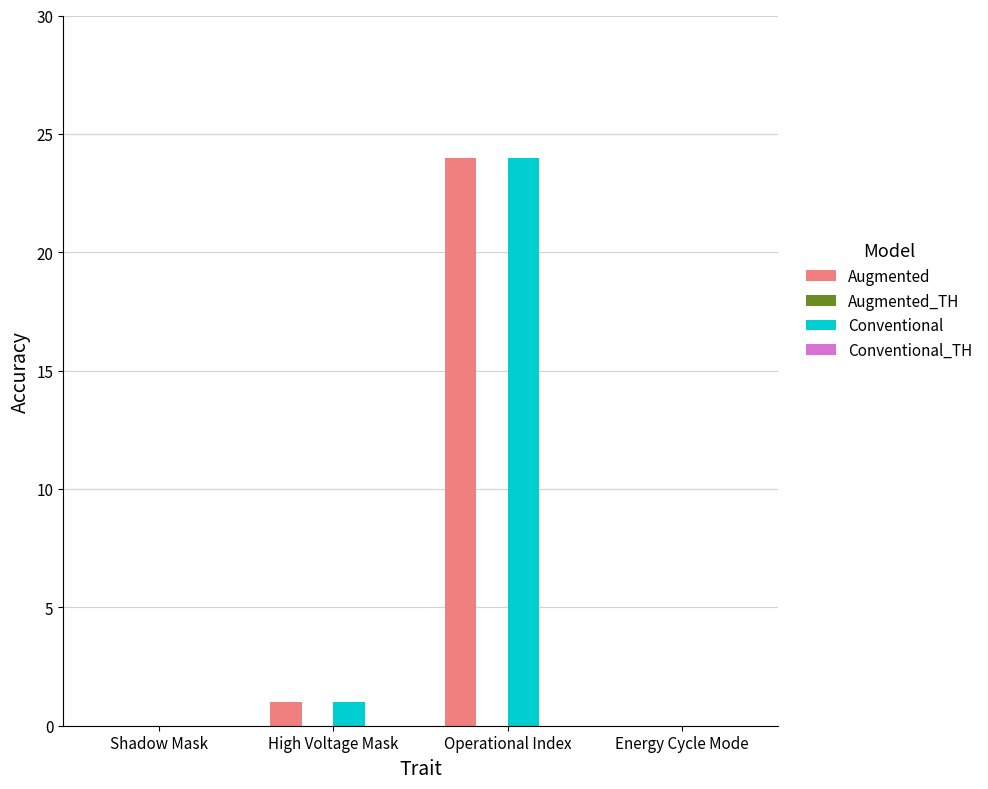

How many groups of bars are there?

4